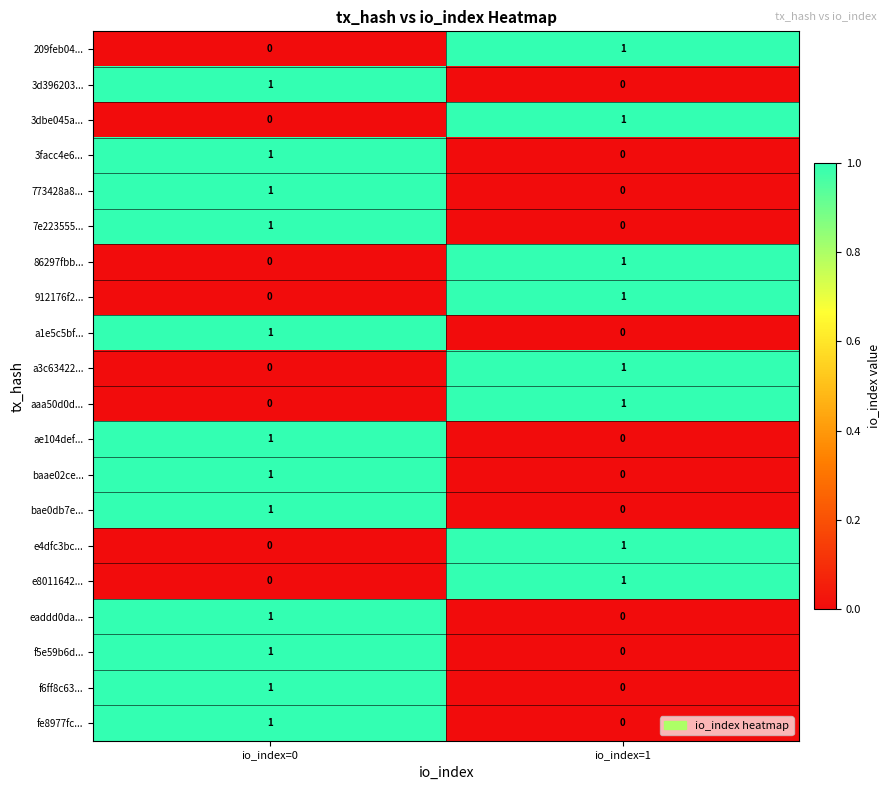

List the labels in order of a3c63422... value, smallest first.

io_index=0, io_index=1